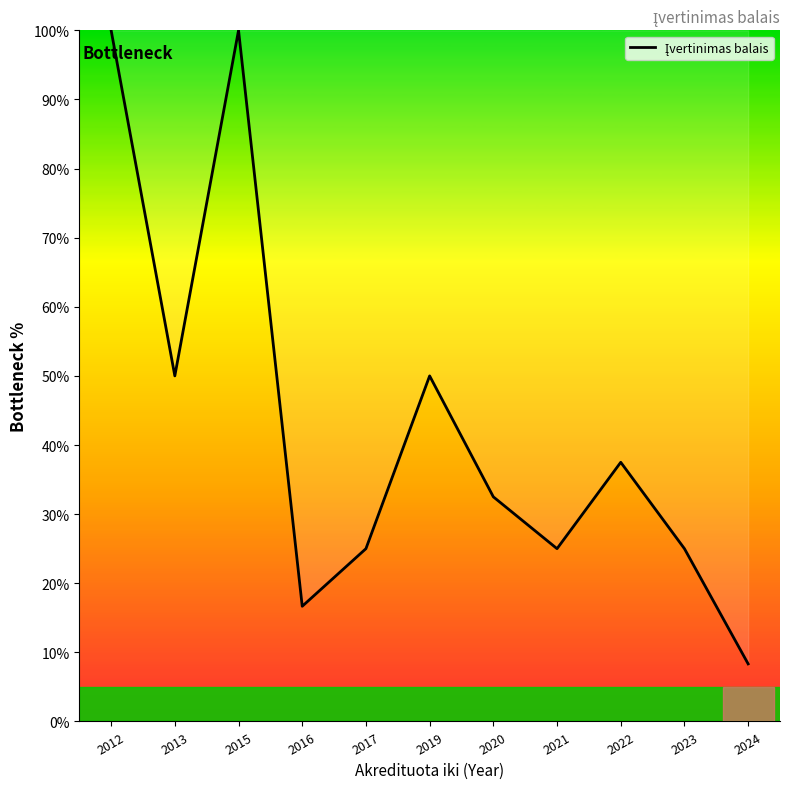

What is the difference between the second highest and second lowest values?

83.3